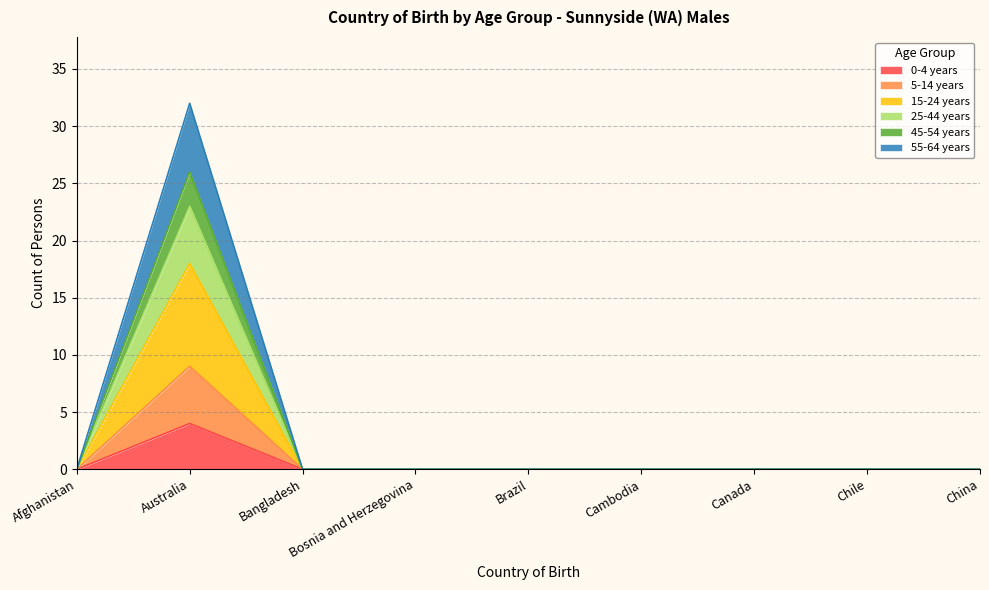

How many lines are shown in the chart?

6